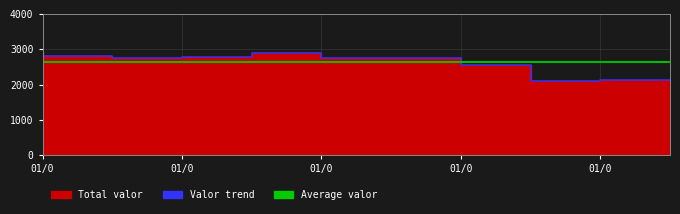

What is the value of the 10th point from the left?

2117